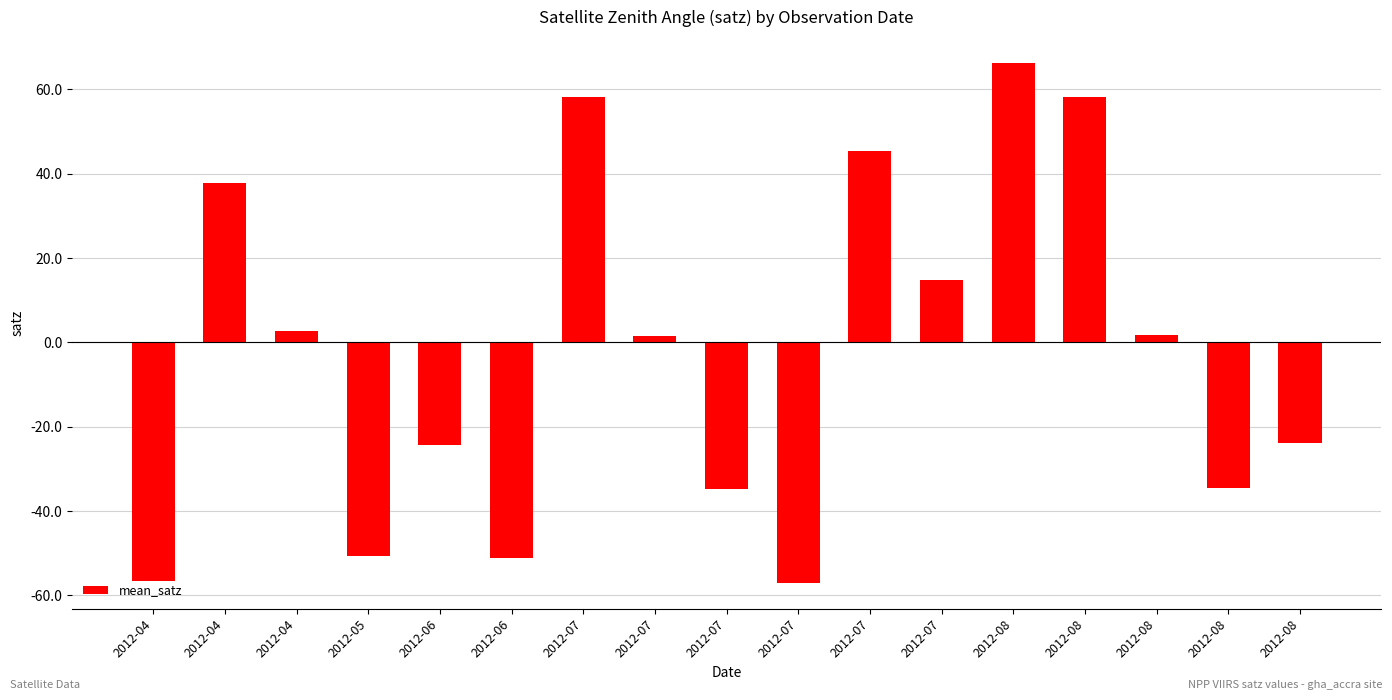

True or false: the data shows -34.6 at 2012-08.

True